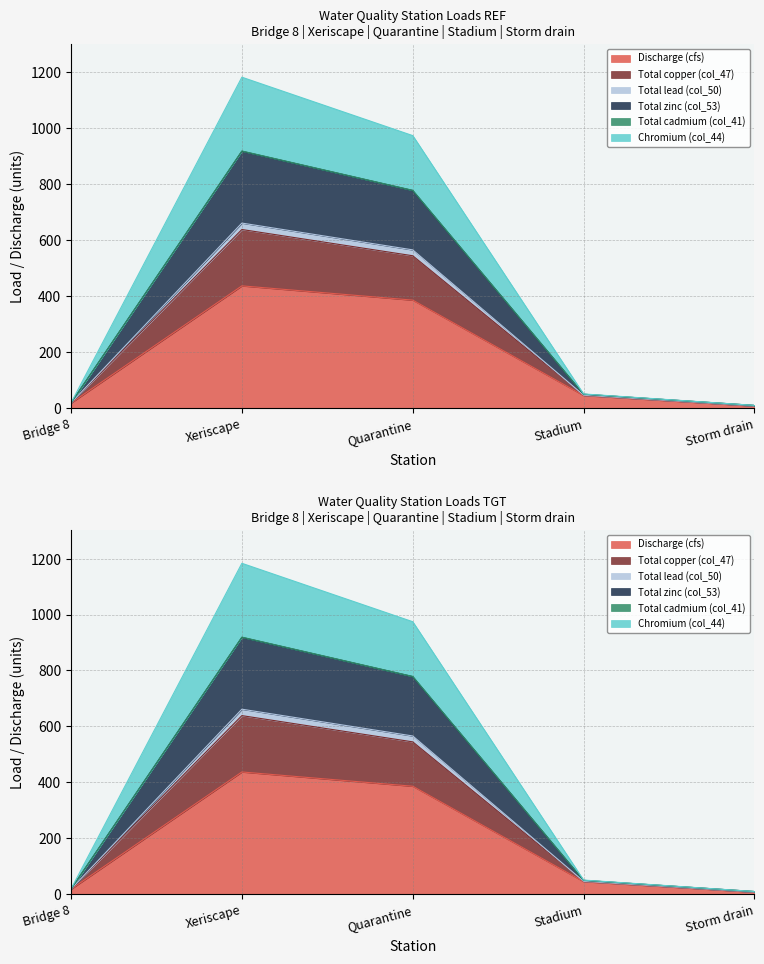

At how many categories does at least one series exceed 289?

2